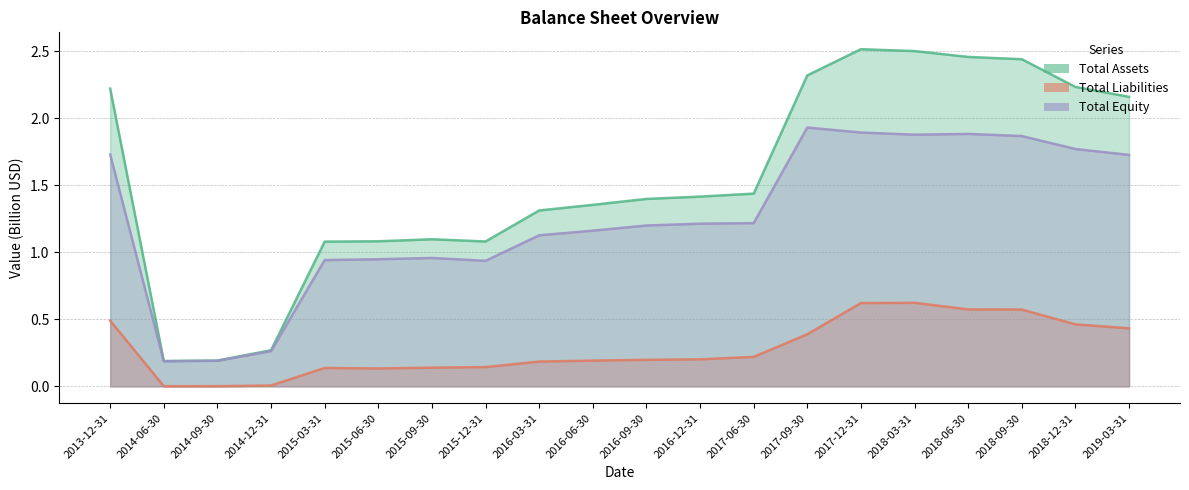

In Total Equity, how many points are higher than both neighbors (excluding endpoints)?

3